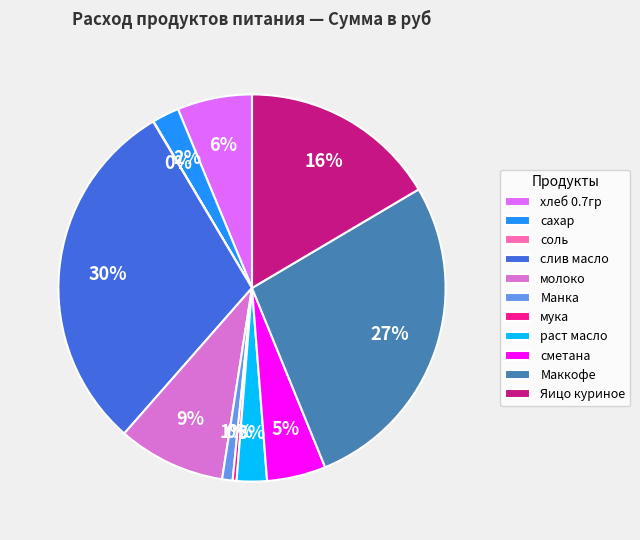

To the nearest percent, what is the difference between the largest and smallest slice percentages?

30%